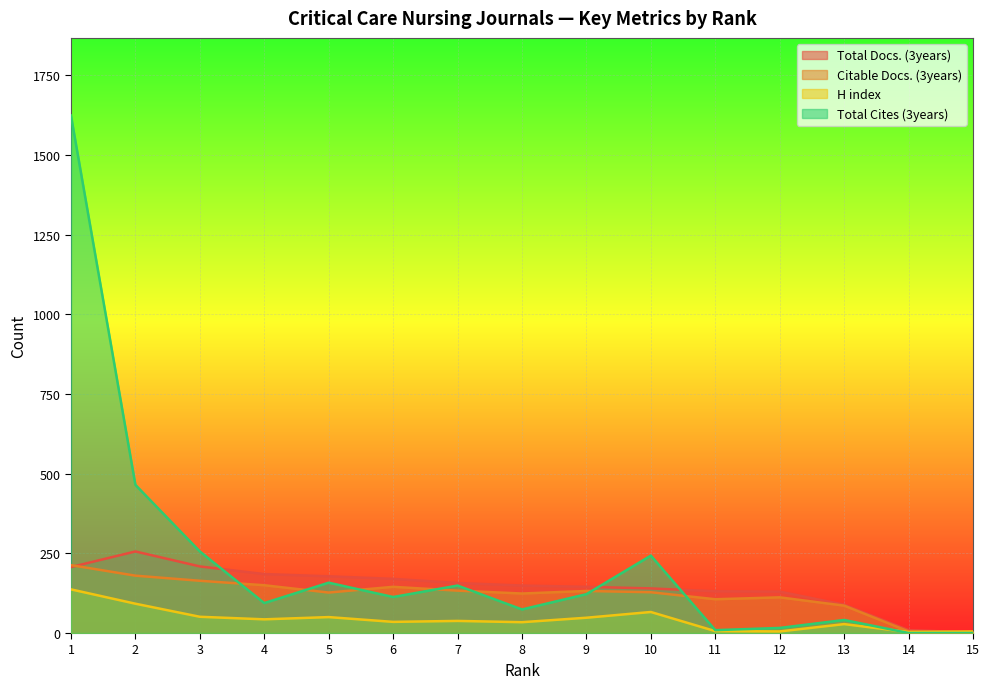

At which label does Total Cites (3years) reach its peak?

1